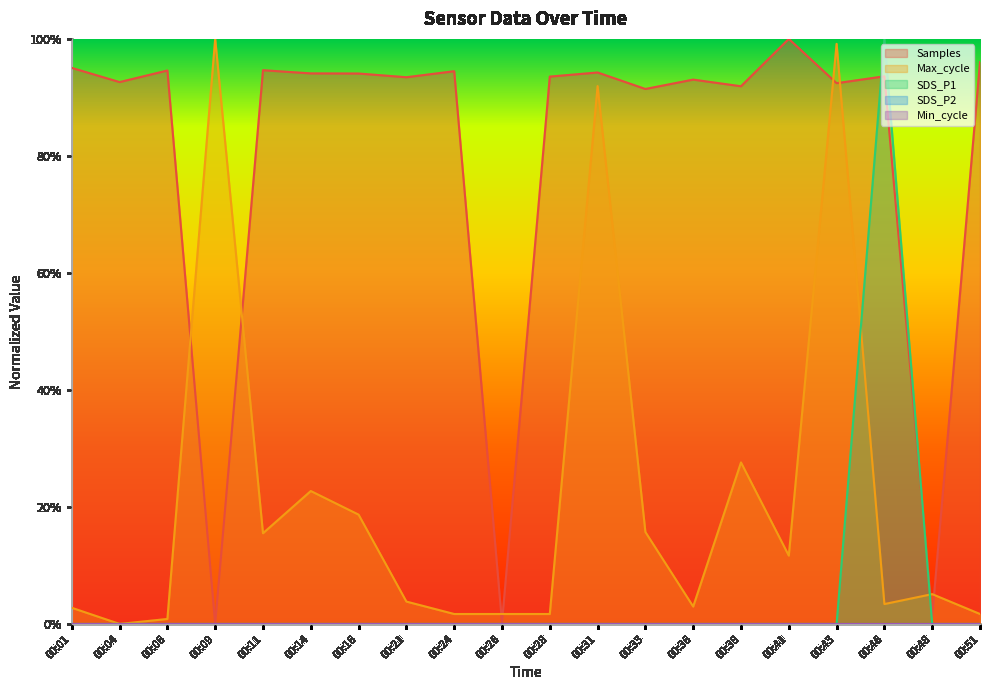

Is the value of Max_cycle at 00:21 greater than the value of SDS_P1 at 00:09?

Yes